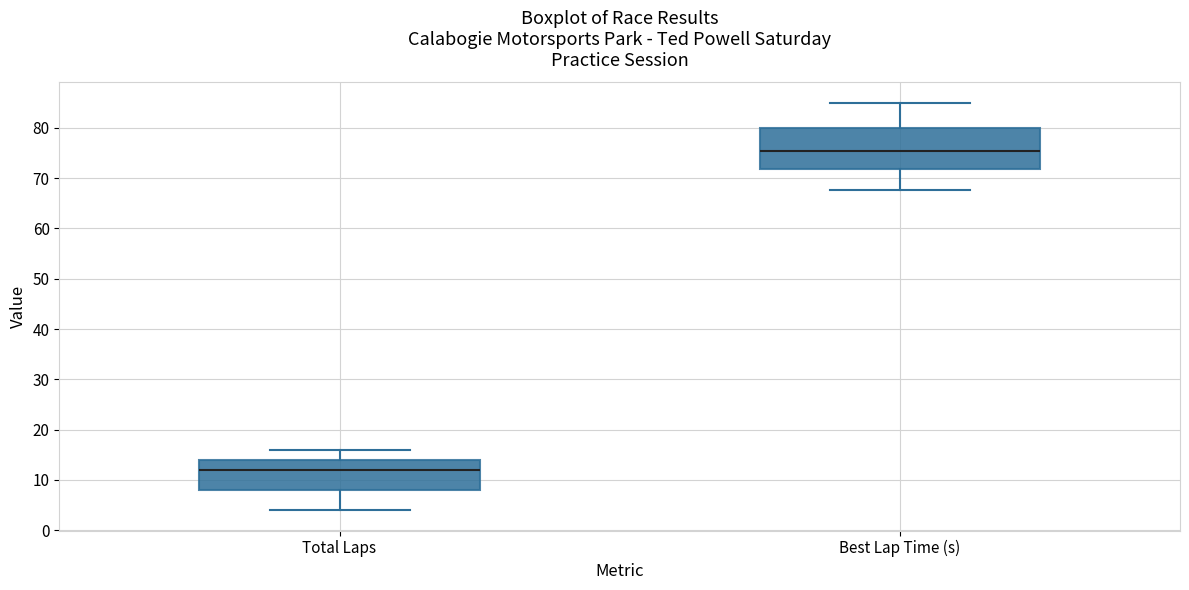

Which box's median line is the lowest?

Total Laps